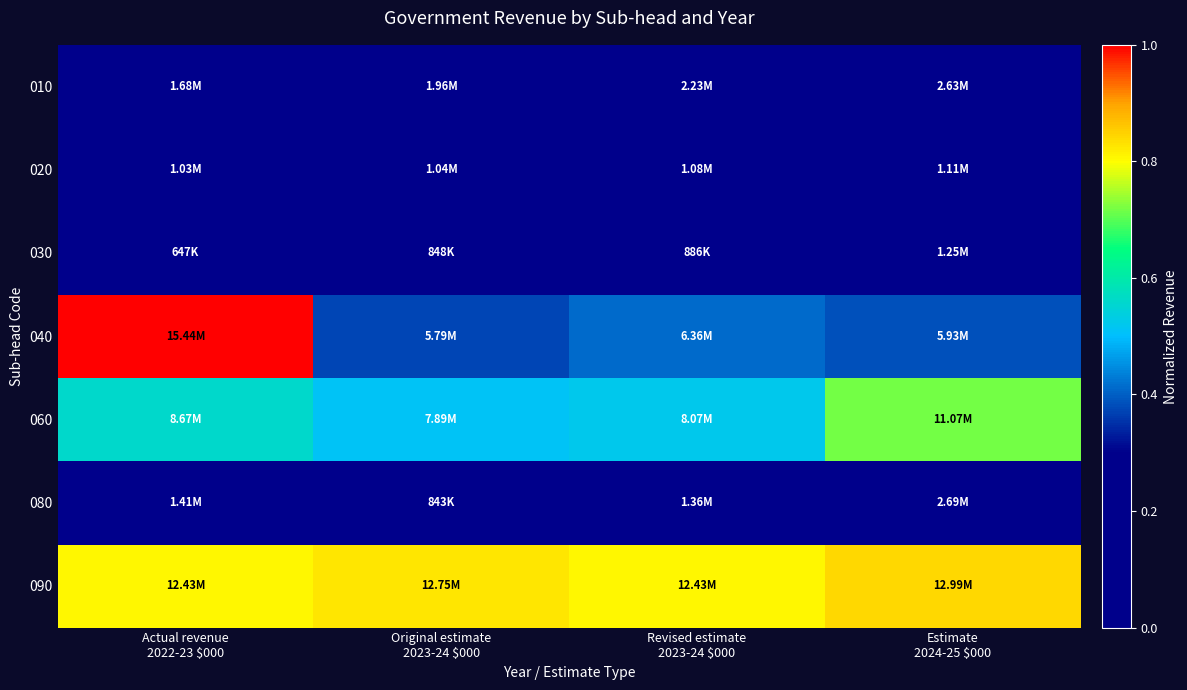

Between Estimate
2024-25 $000 and Original estimate
2023-24 $000, which is larger?

Estimate
2024-25 $000